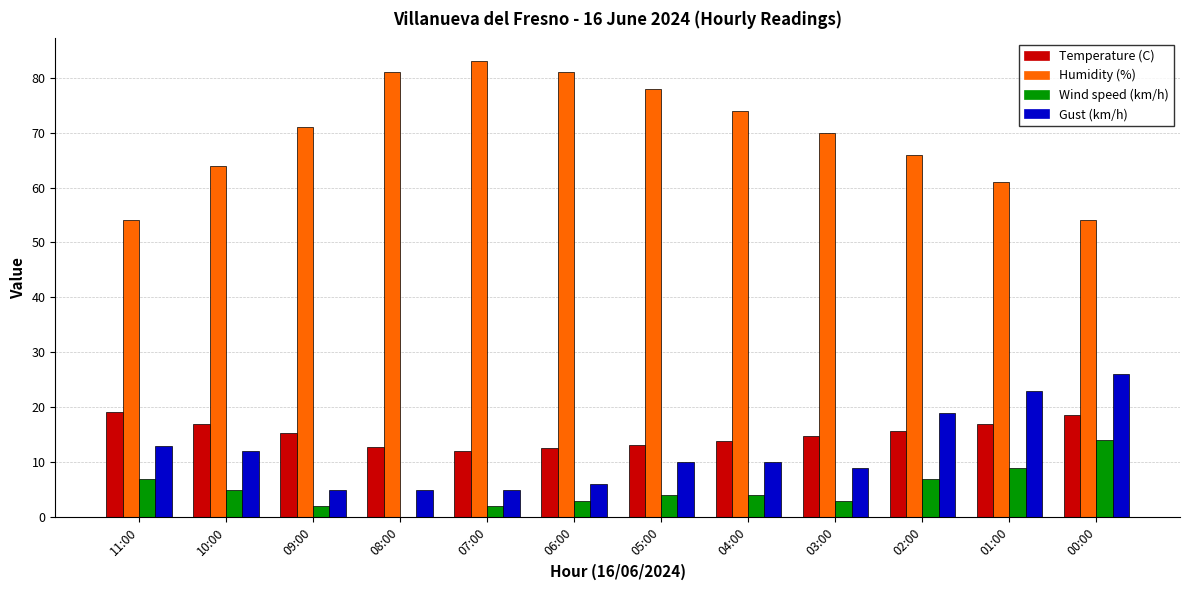

The Gust (km/h) series shows 44.1 at 00:00. True or false?

False